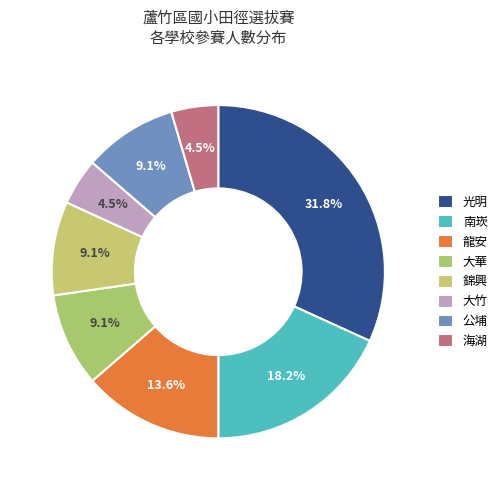

Is there any slice that represents more than half of the pie?

No